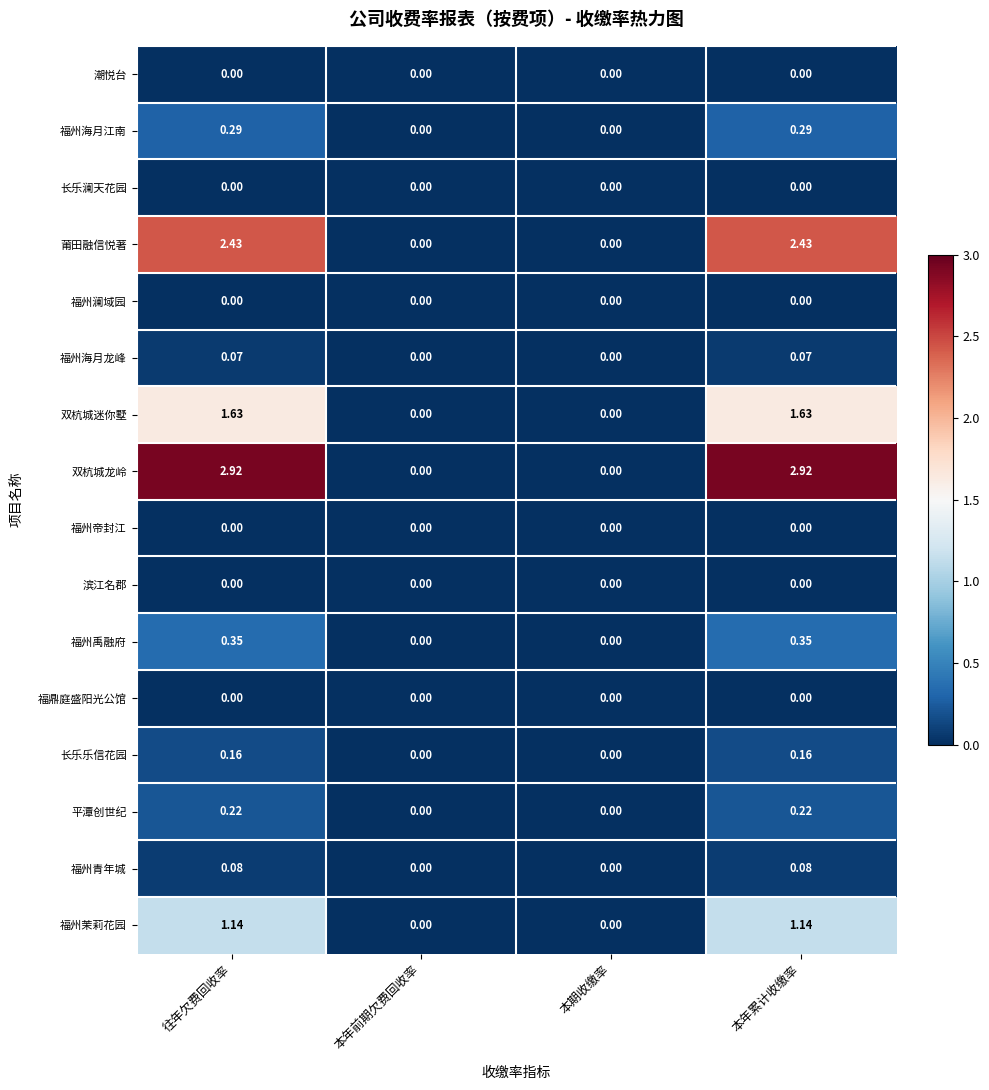

Between 本年前期欠费回收率 and 本年累计收缴率, which series saw the biggest shift?

双杭城龙岭